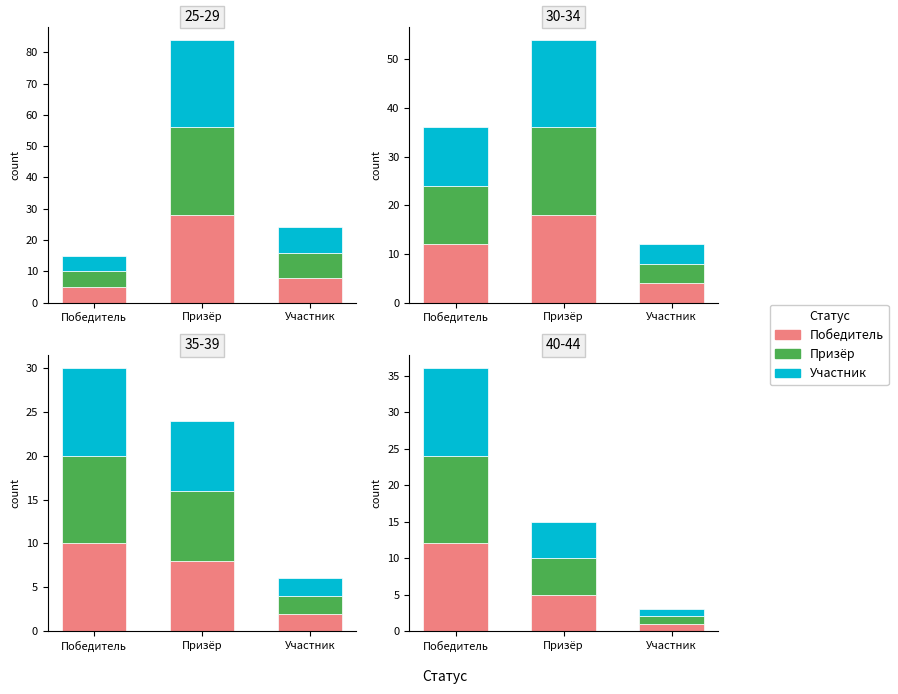

Rank the series by their maximum value, from lowest to highest.

Победитель, Призёр, Участник